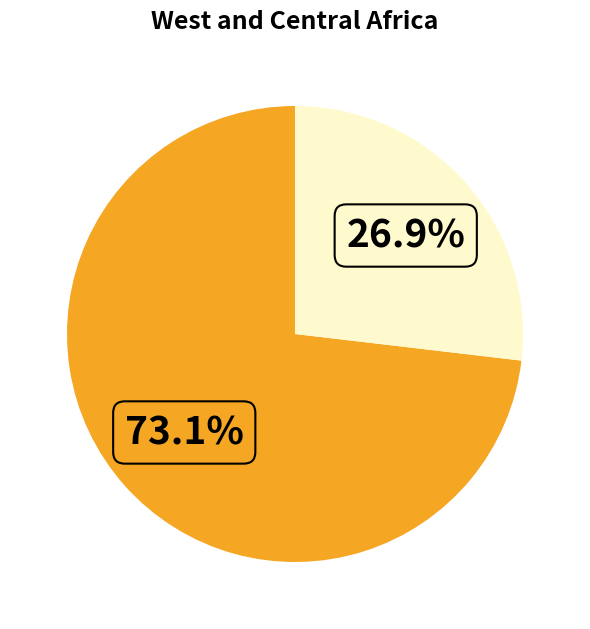

How many segments does this pie chart have?

2